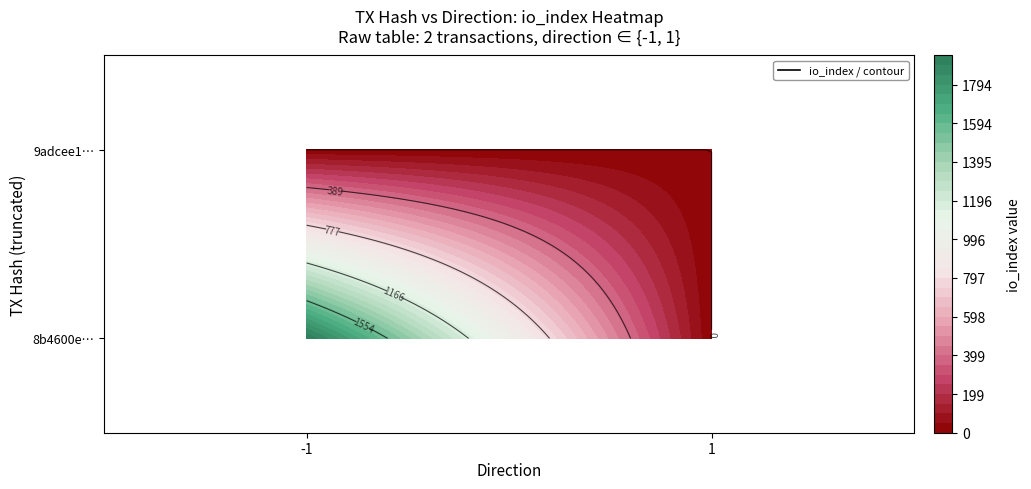

What is the maximum value shown in the chart?

1943